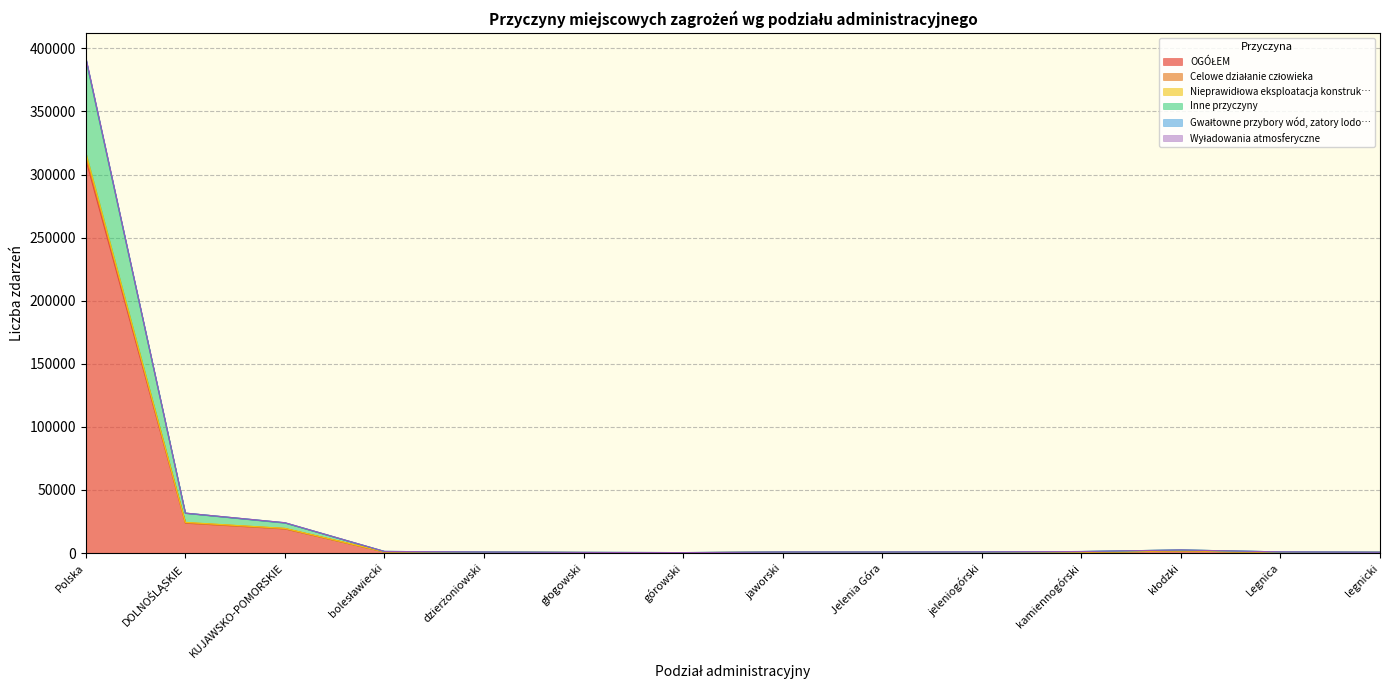

Where is the first local maximum for Gwałtowne przybory wód, zatory lodo…?

jeleniogórski